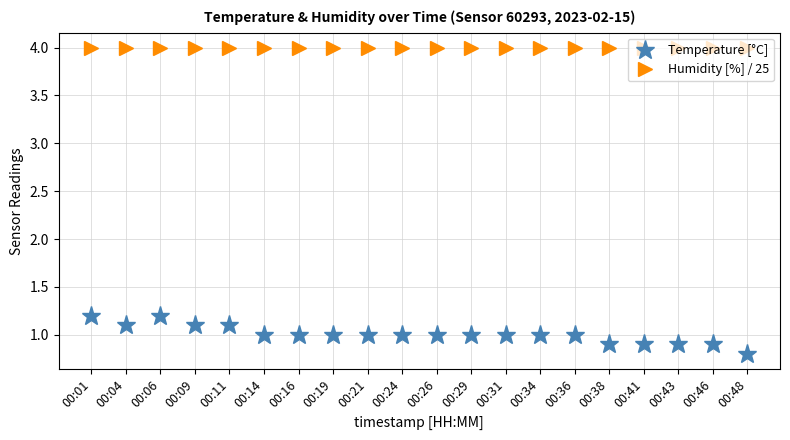

Count the Temperature [°C] values in the range 1 to 2.

15